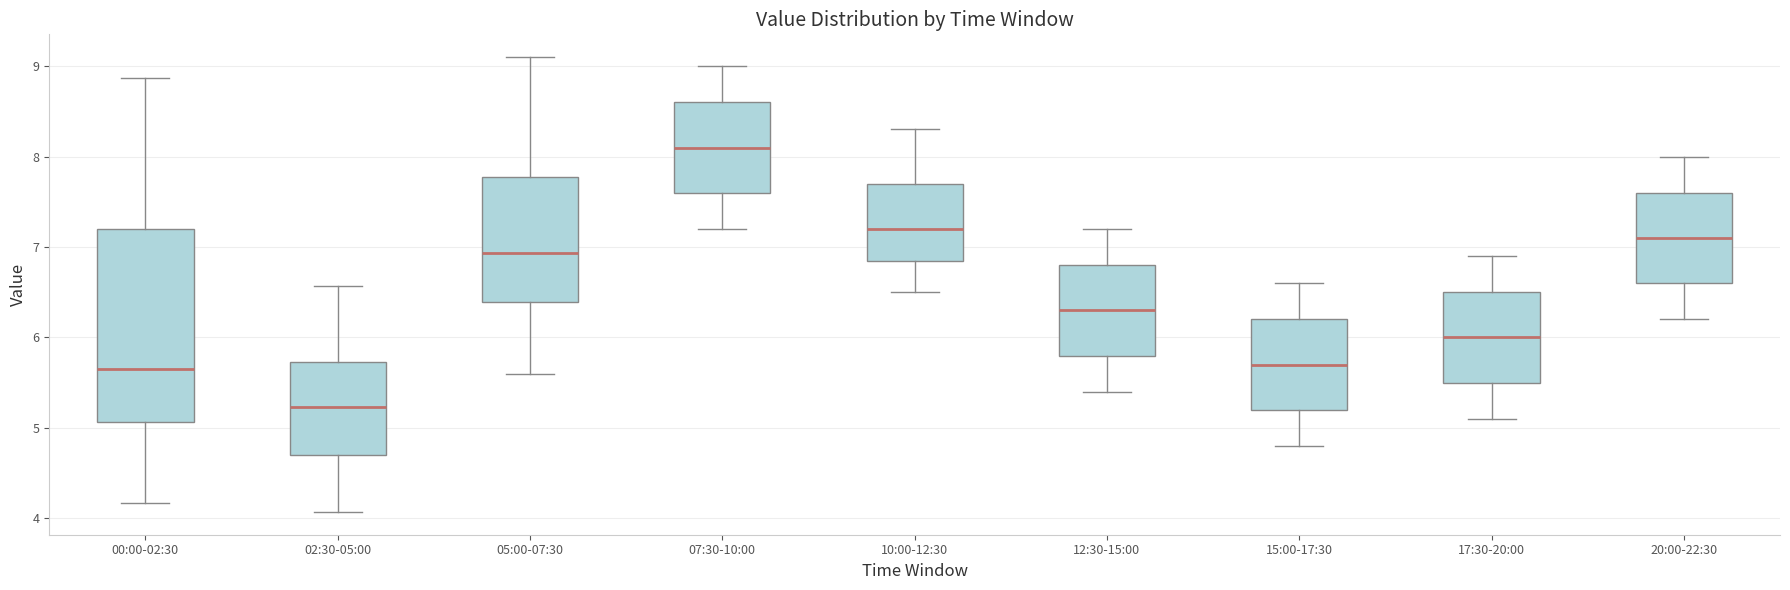

Which box has the highest median line?

07:30-10:00